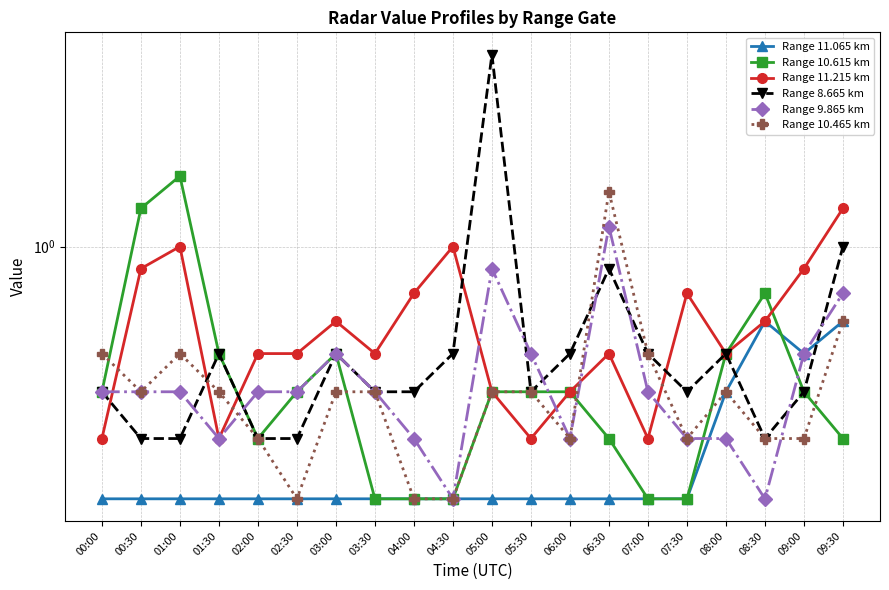

How many intersections are there between Range 10.615 km and Range 11.065 km?

1